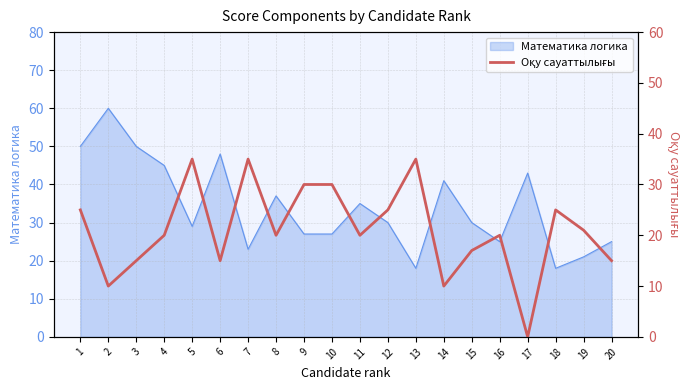

True or false: the data shows 4 at 3.

False